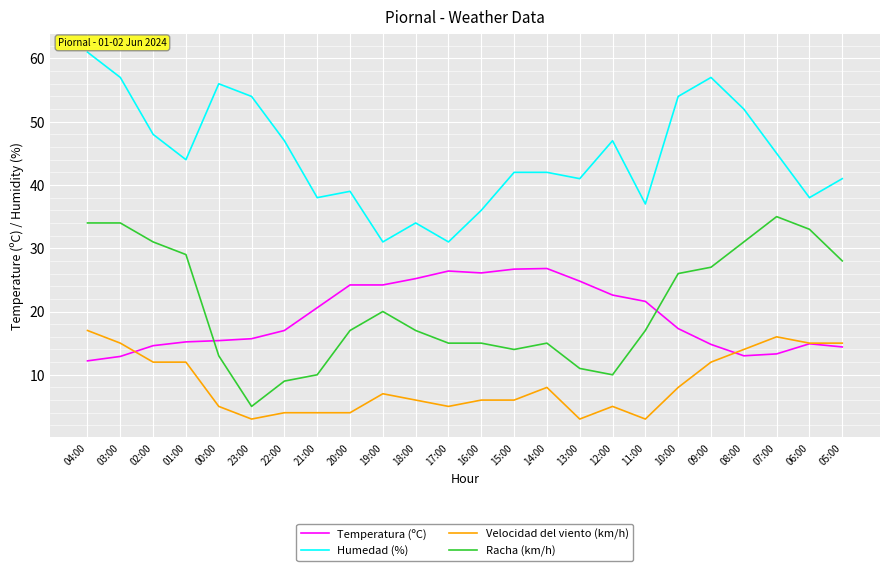

Is it true that Humedad (%) equals 56.1 at 11:00?

False